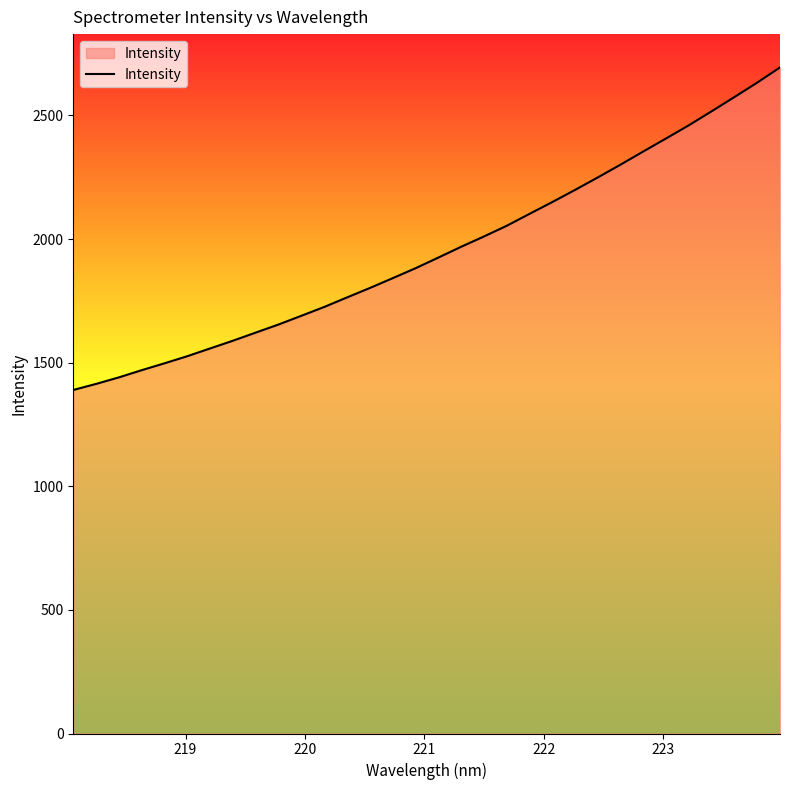

What is the difference between the second highest and minimum values?

1243.1